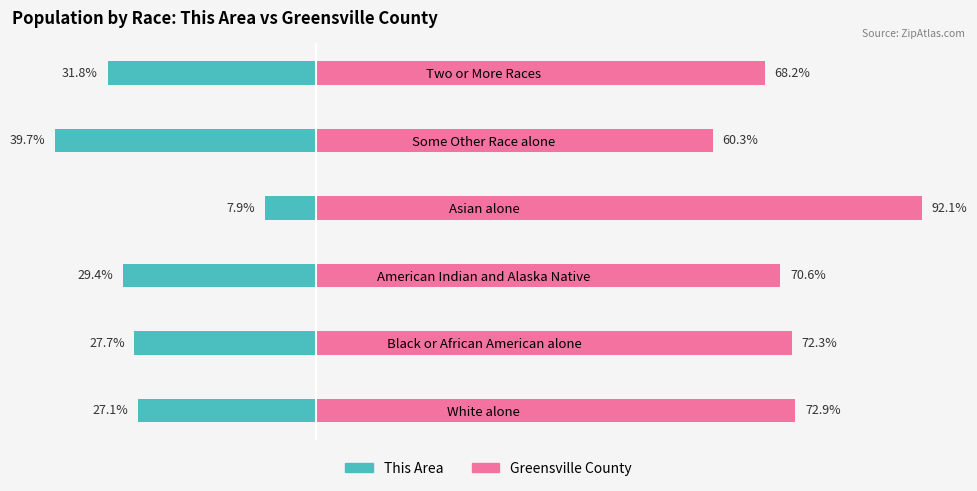

At which category is the sum across all series the highest?

Asian alone